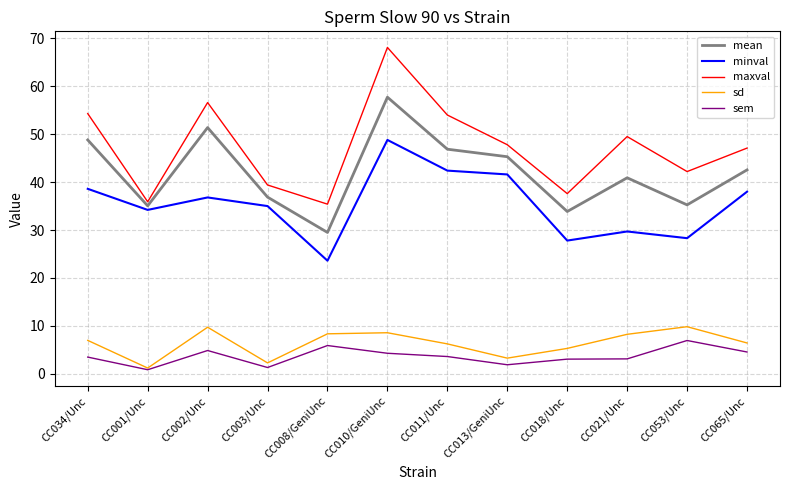

Which series has the largest total across all categories?

maxval